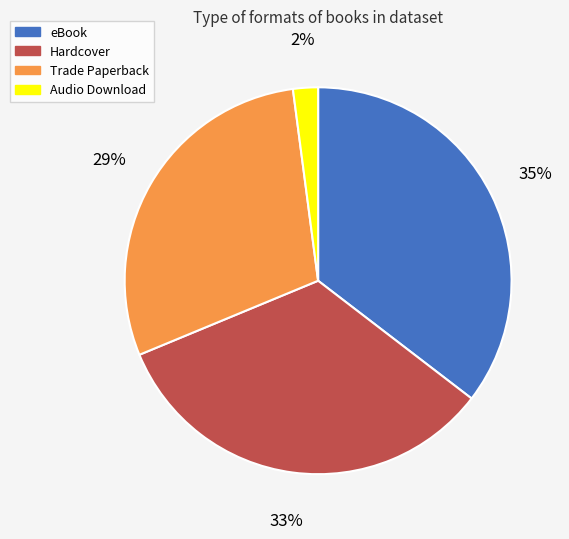

To the nearest percent, what is the average slice percentage?

25%